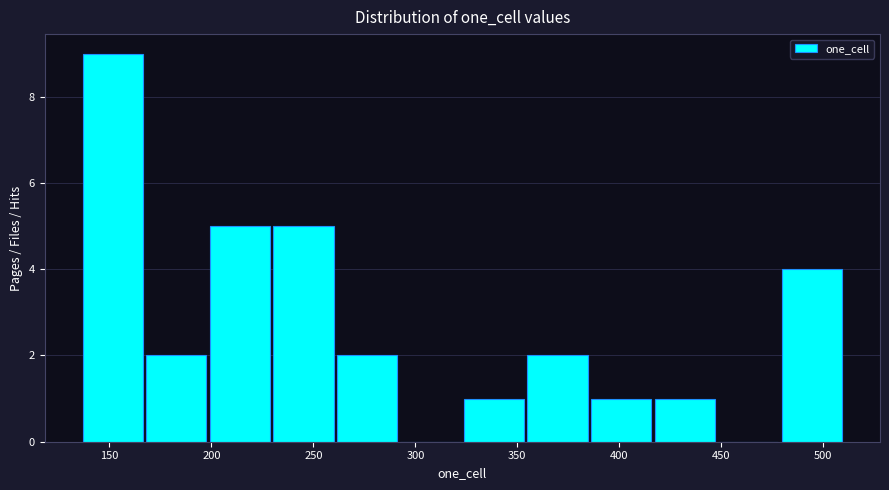

Reading left to right, list every bar in this chart as the range it spans on the x-axis followed by its height. Neither the bar edges nor the heights are printed on the chart, so give them approximately, as read against the axes.

135 to 165: 9
165 to 200: 2
200 to 230: 5
230 to 260: 5
260 to 290: 2
290 to 325: 0
325 to 355: 1
355 to 385: 2
385 to 415: 1
415 to 450: 1
450 to 480: 0
480 to 510: 4